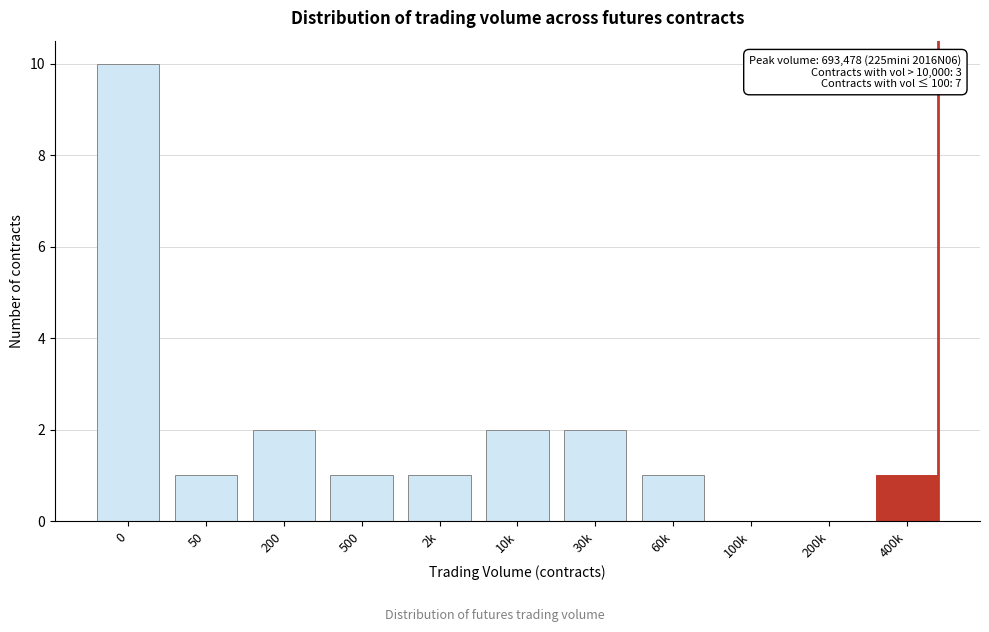

Reading right to left, list all the values displayed in this chart.

400k=1	200k=0	100k=0	60k=1	30k=2	10k=2	2k=1	500=1	200=2	50=1	0=10